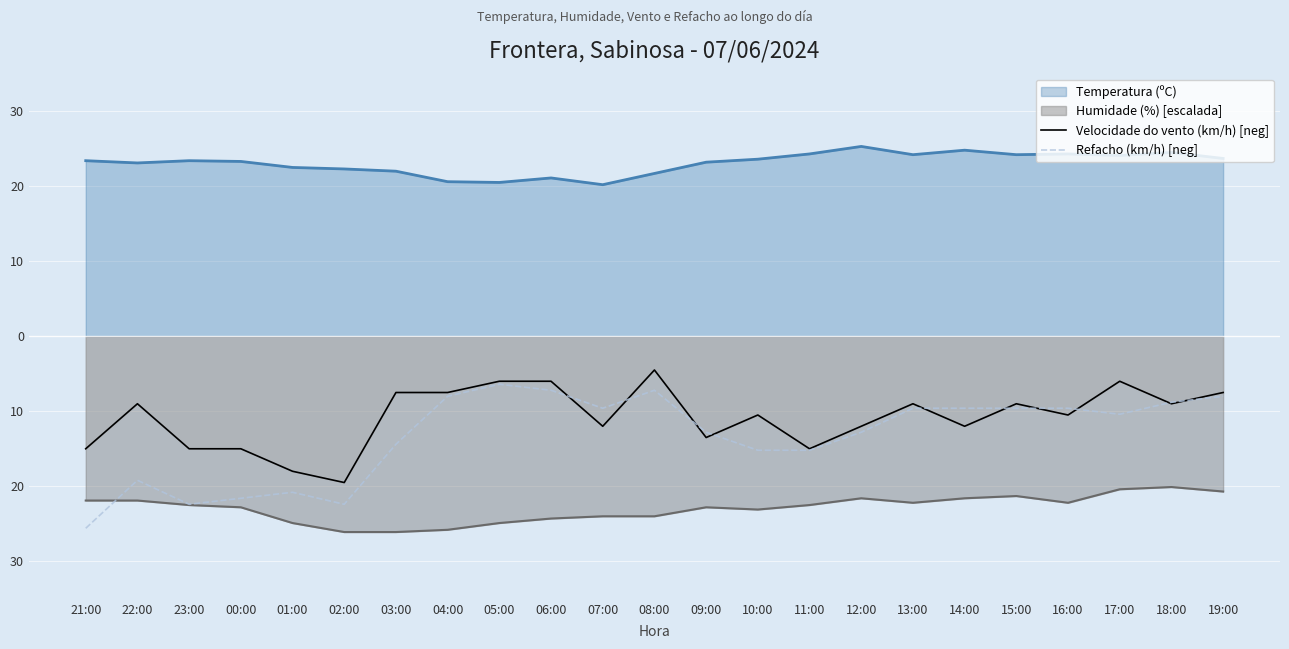

What is the value of the Refacho (km/h) [neg] point at the 22nd from the left?

-8.8